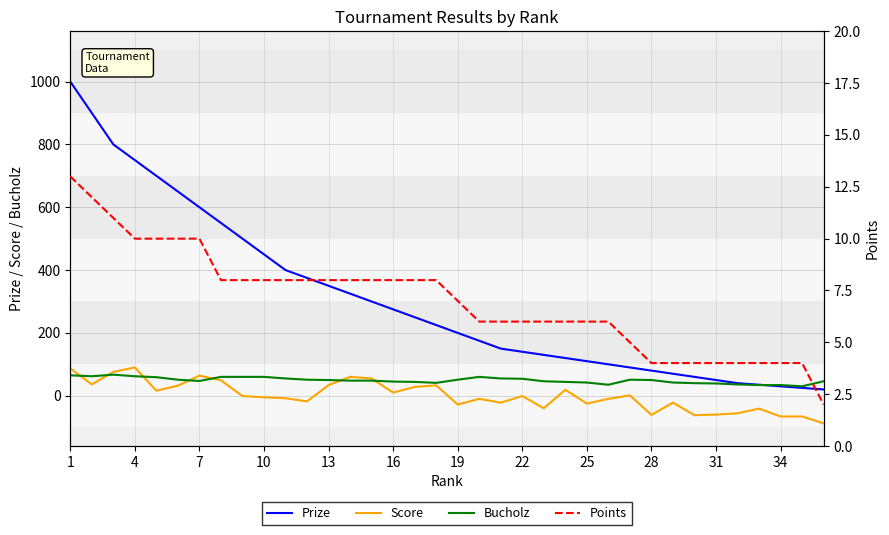

How many values in the Score series exceed -1?

16